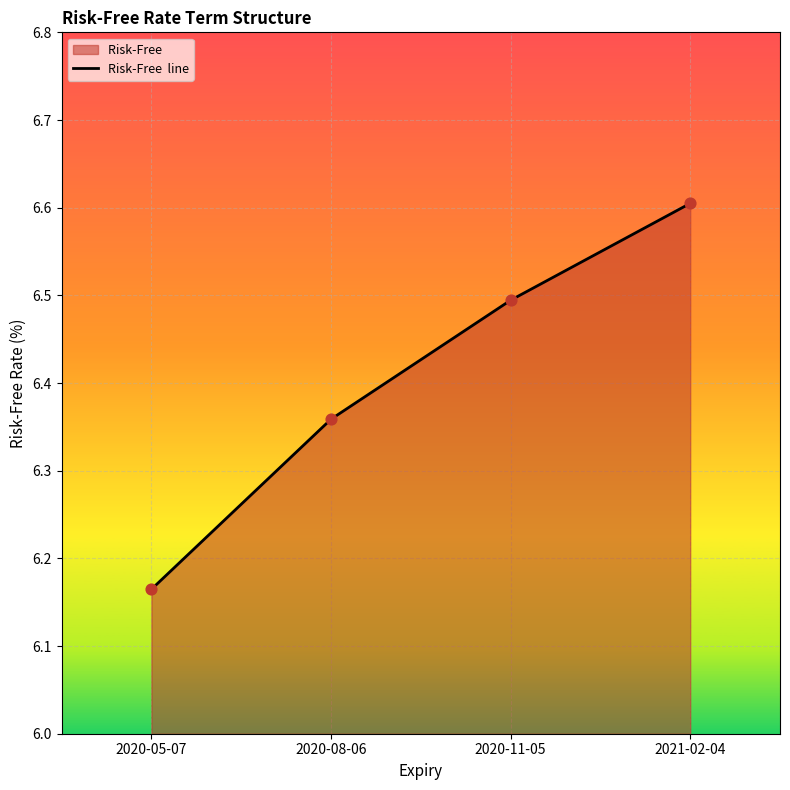

Approximately how many times larger is the value at 2021-02-04 compared to 2020-05-07?

1.1